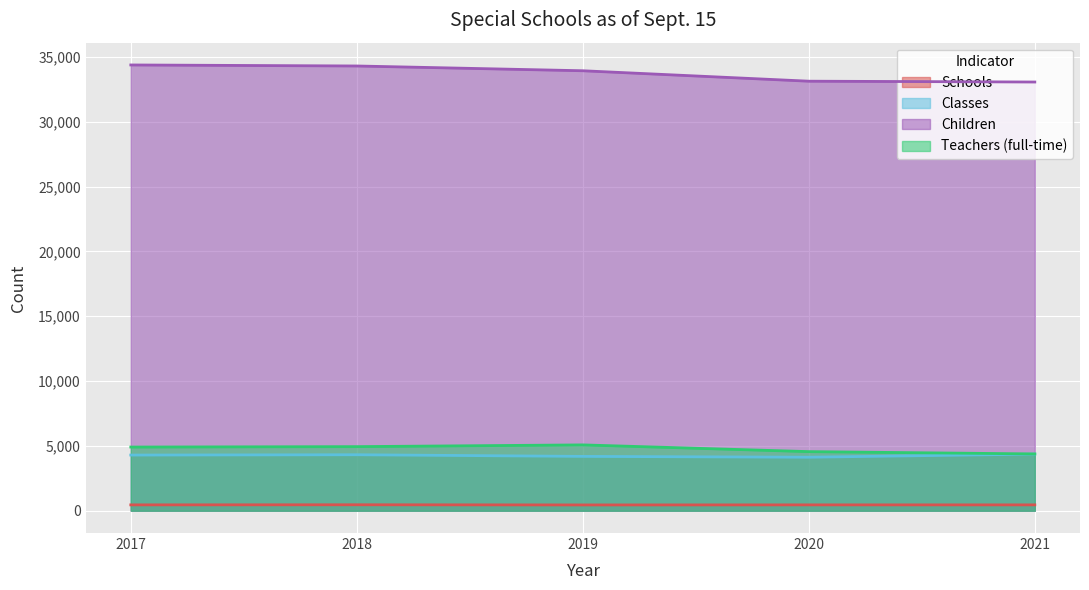

At which category does Classes reach its first local peak?

2018